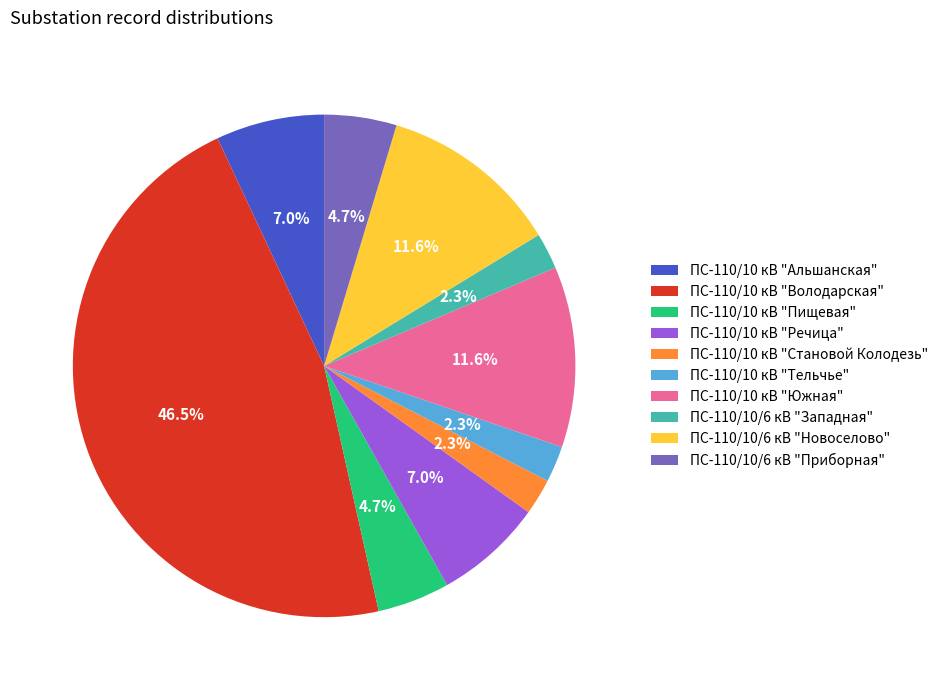

What is the largest slice in the pie chart?

ПС-110/10 кВ "Володарская"